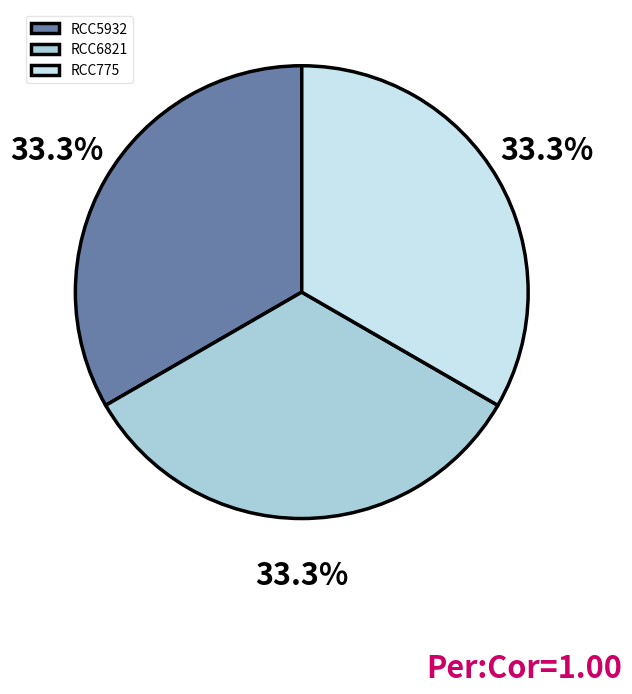

To the nearest percent, what is the average slice percentage?

33%